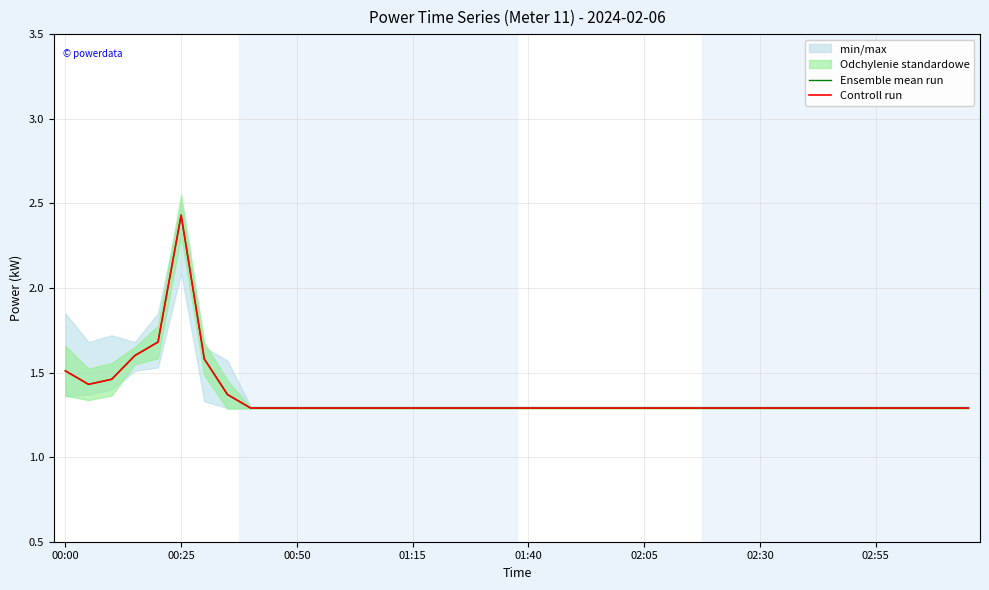

How many lines are shown in the chart?

2